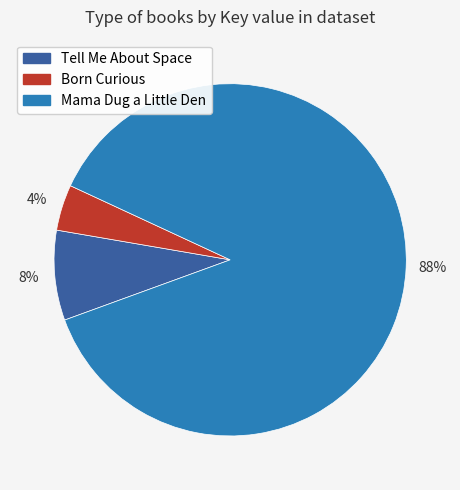

To the nearest percent, what is the average slice percentage?

33%